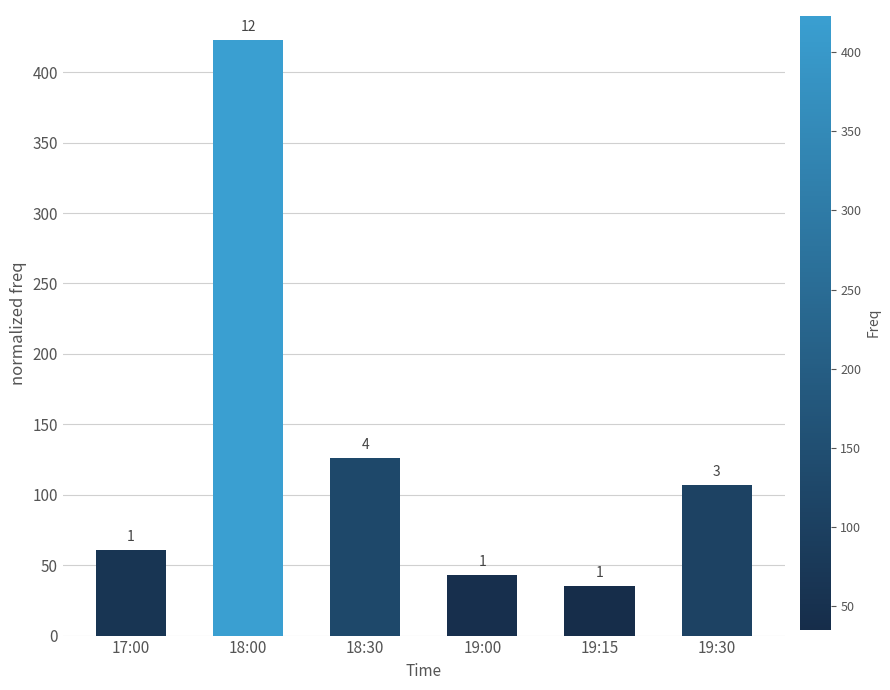

What is the difference between the maximum and second lowest values?

380